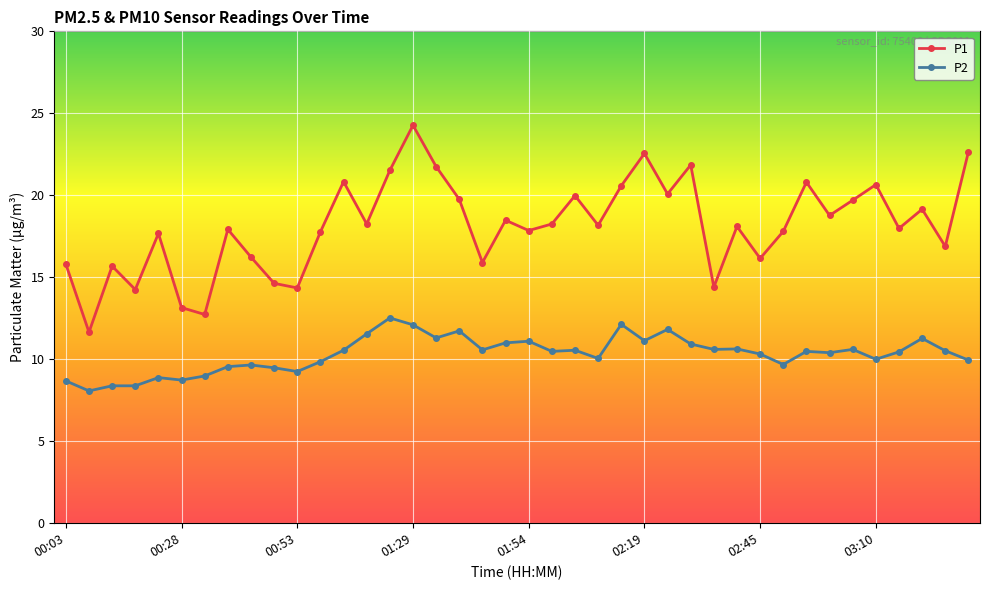

What is the value of the P2 point at the 29th from the left?

10.6